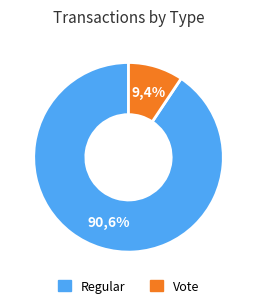

True or false: Vote accounts for 1% of the total.

False